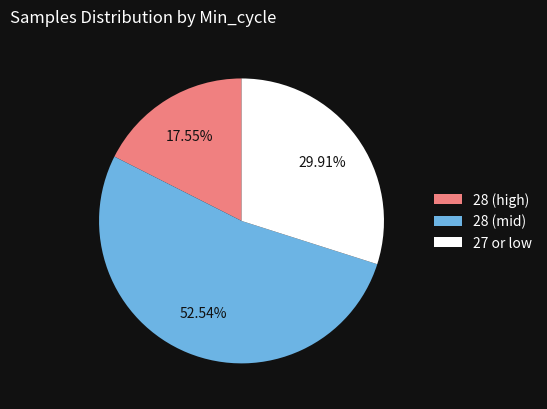

Combined, do 28 (mid) and 27 or low account for over 50%?

Yes